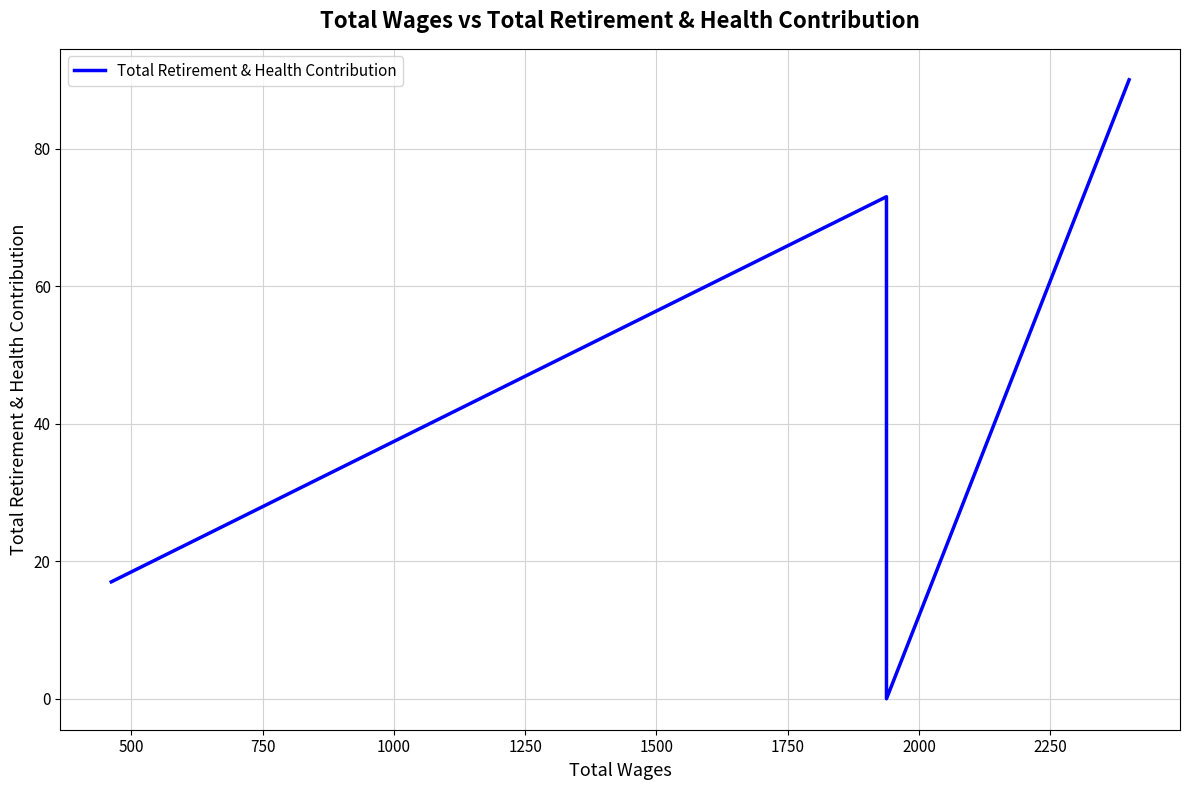

How many categories are shown in the chart?

9